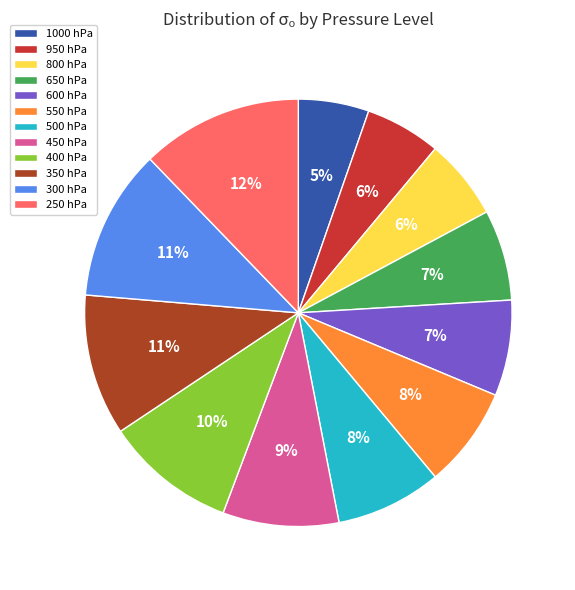

Which category has the biggest portion of the pie?

250 hPa